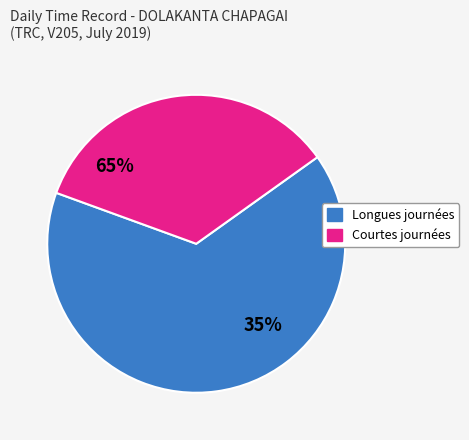

Is it true that 17 is 5% of the pie?

True